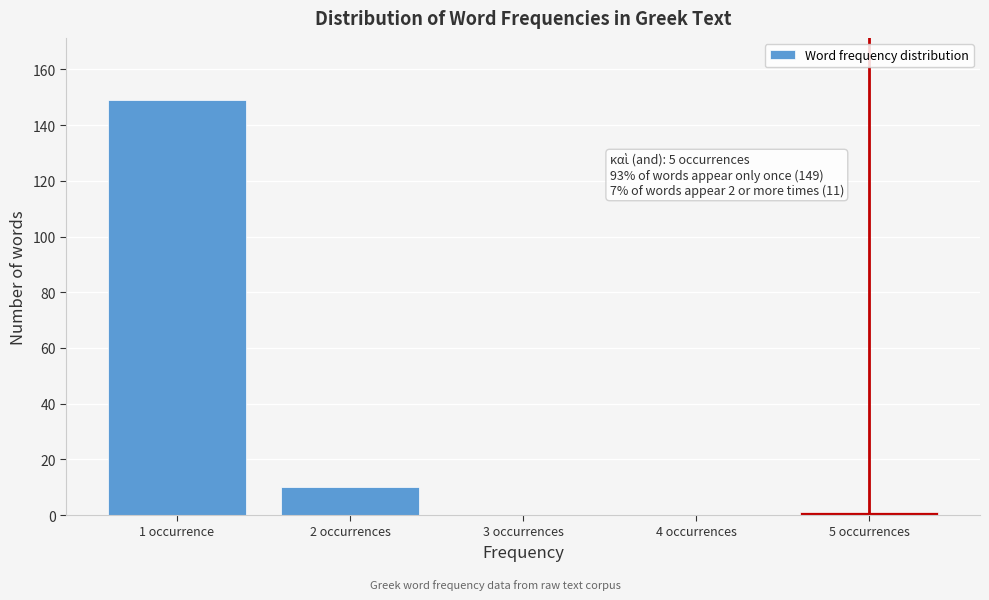

Reading right to left, what are all the values shown in this chart?

5 occurrences=1	4 occurrences=0	3 occurrences=0	2 occurrences=10	1 occurrence=149